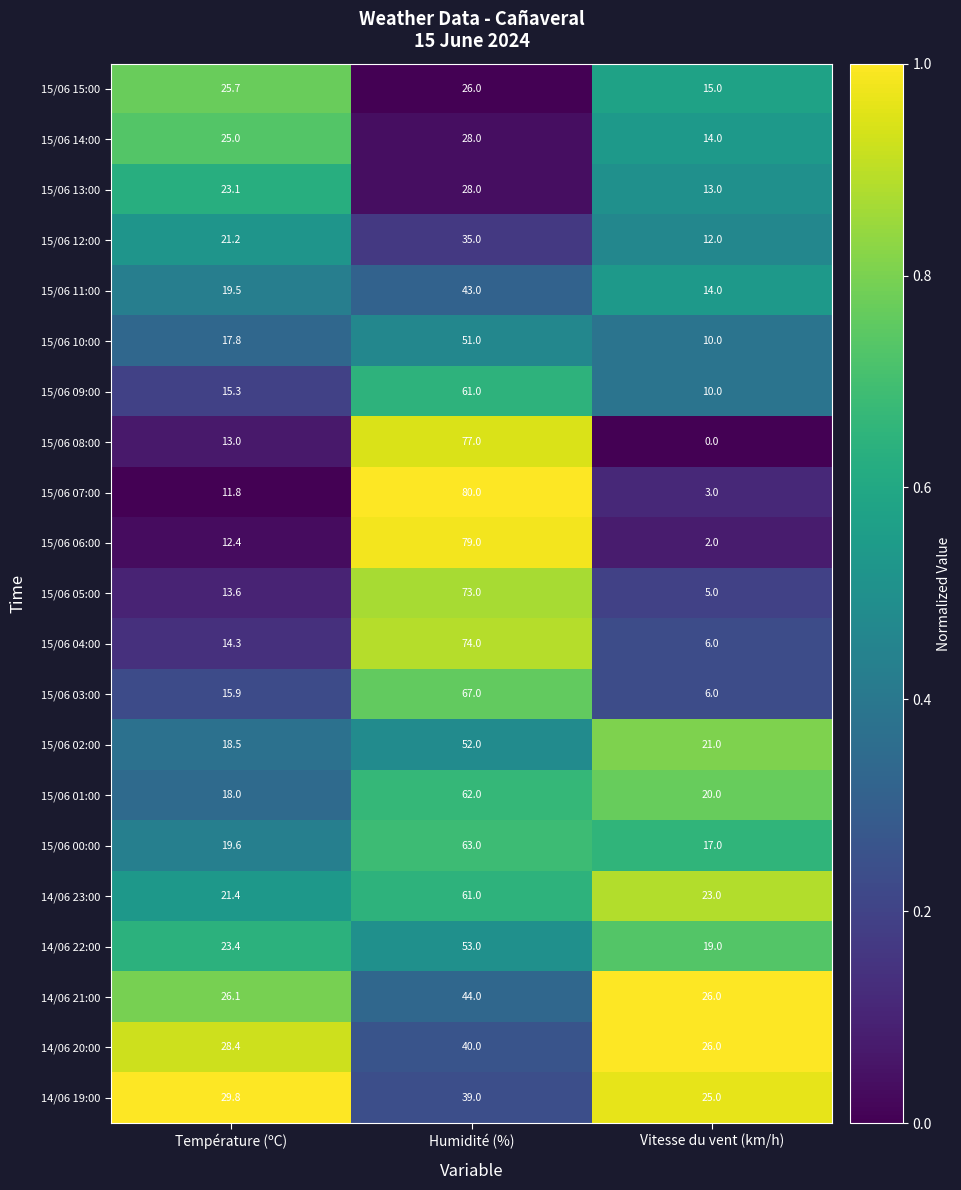

List the labels in order of 15/06 00:00 value, largest first.

Humidité (%), Température (ºC), Vitesse du vent (km/h)